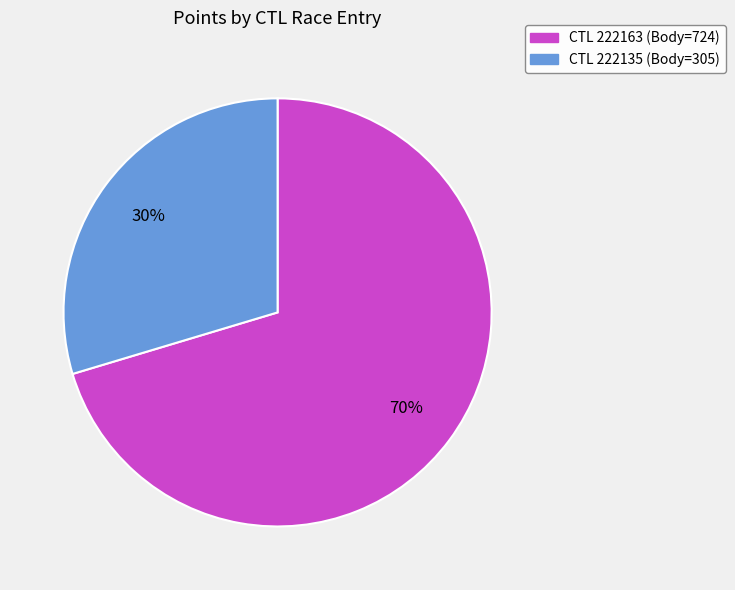

How many slices are in this pie chart?

2